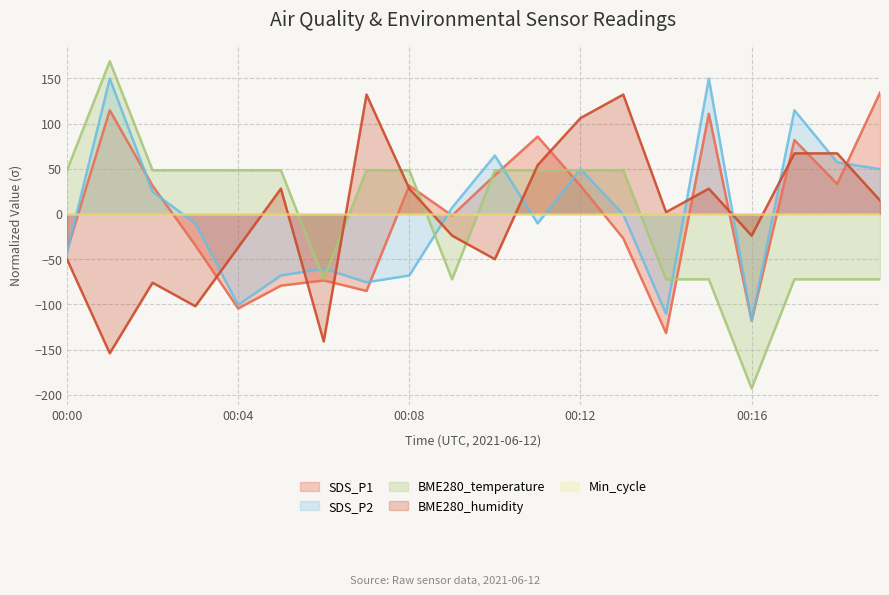

Which series has the widest spread of values?

BME280_temperature